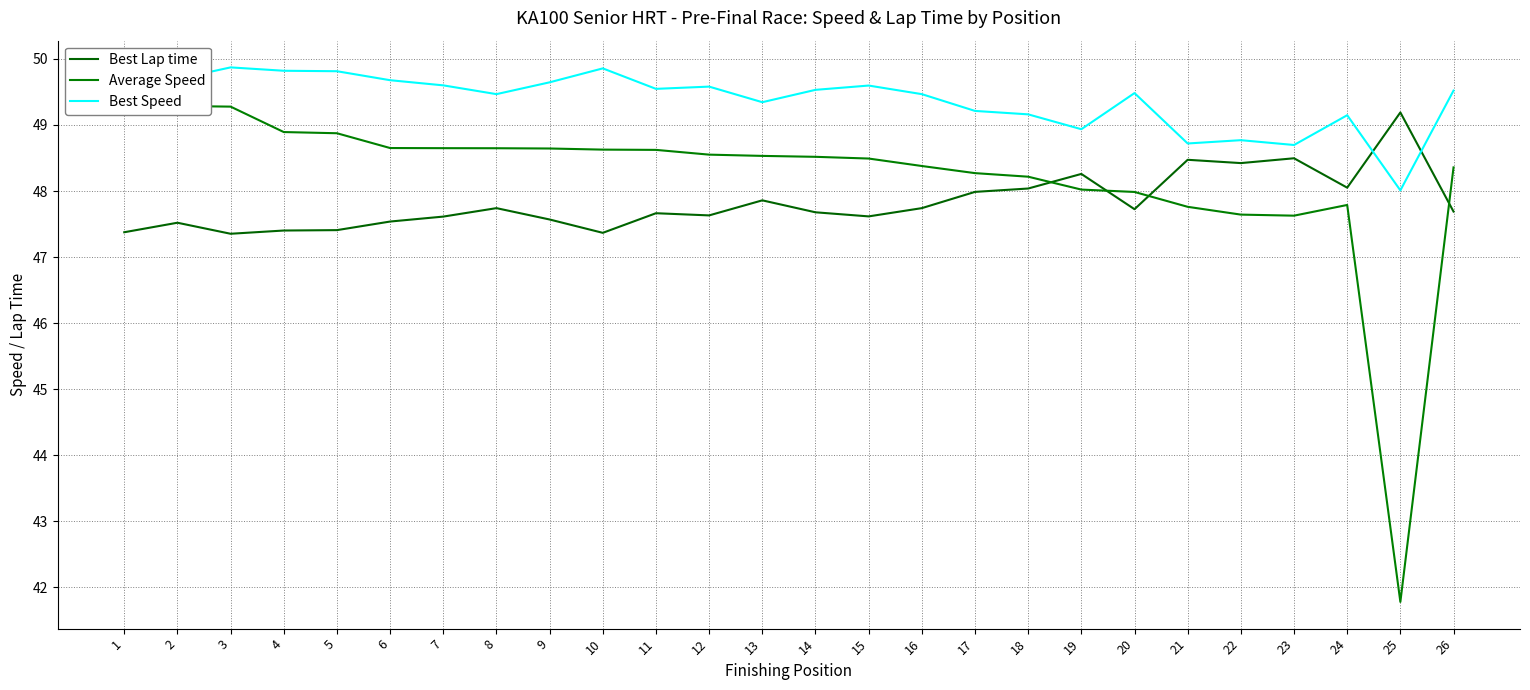

Does the chart have visible grid lines?

Yes